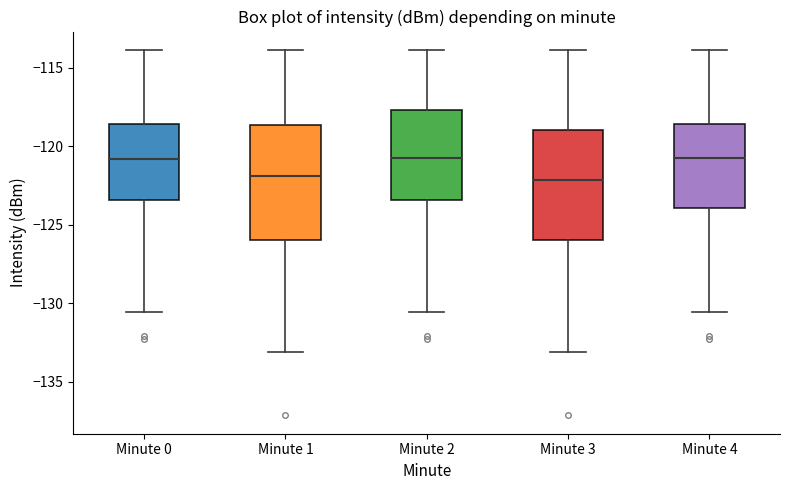

Where is the lower edge of the box for Minute 2 on the y-axis? The values are not printed on the chart, so give them approximately, as read against the axis.

-123.5